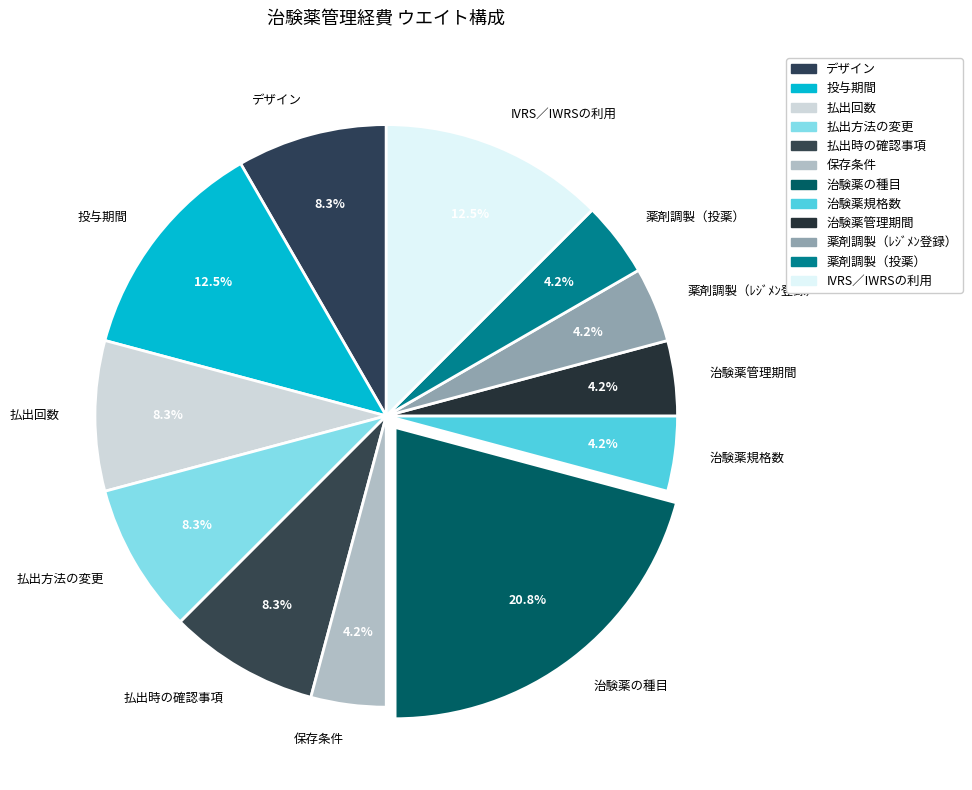

Which slice is the largest?

治験薬の種目